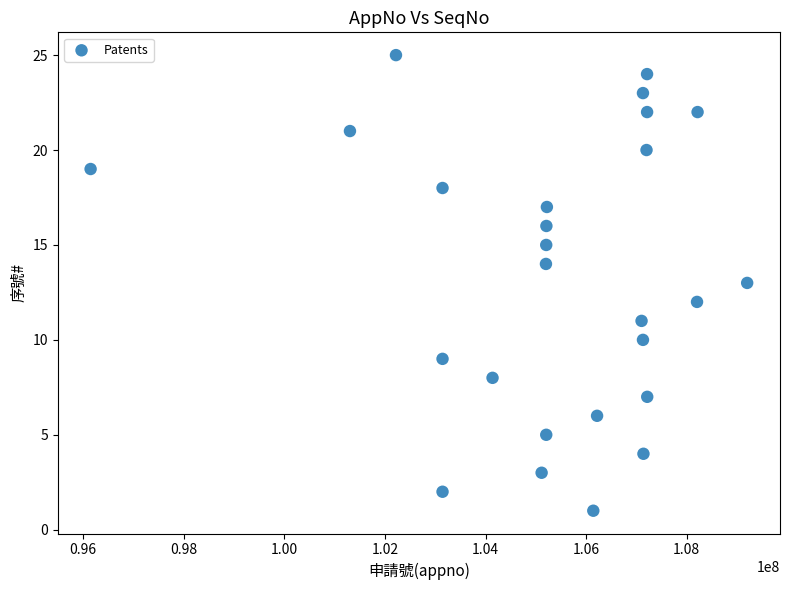

What is the range of Y values (max minus min)?

24